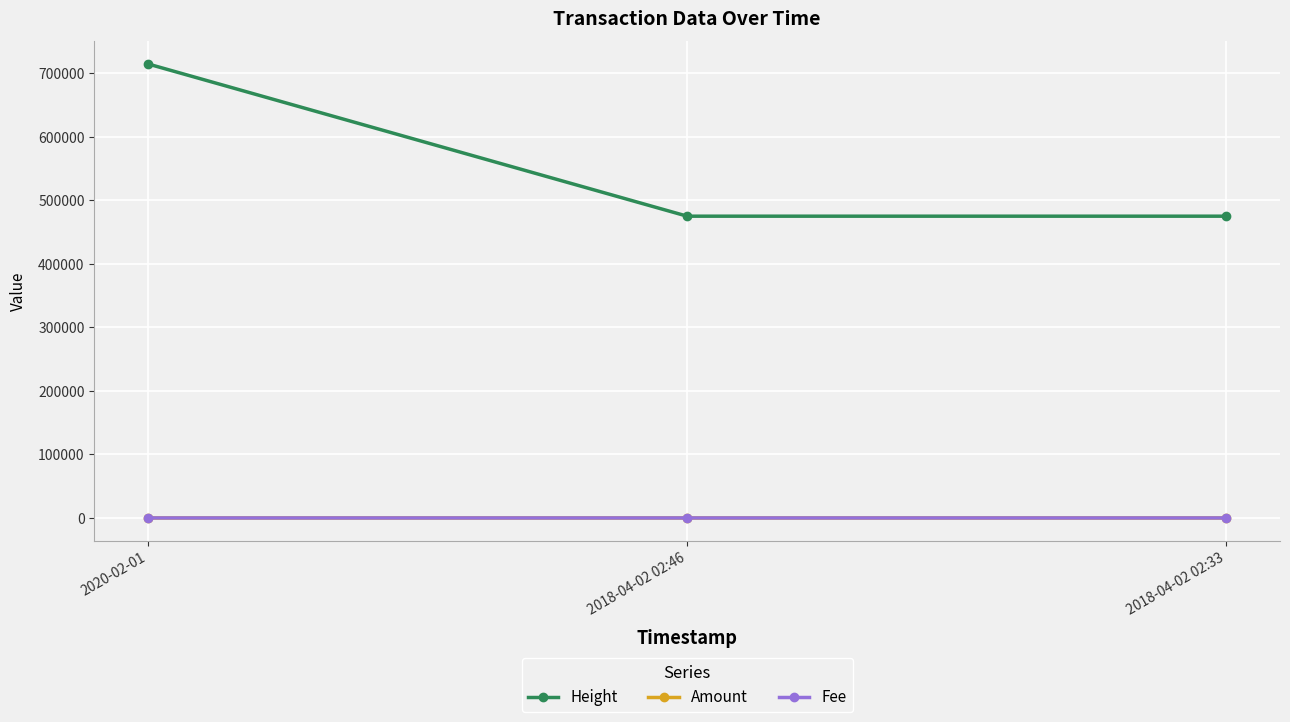

How many categories are shown in the chart?

3